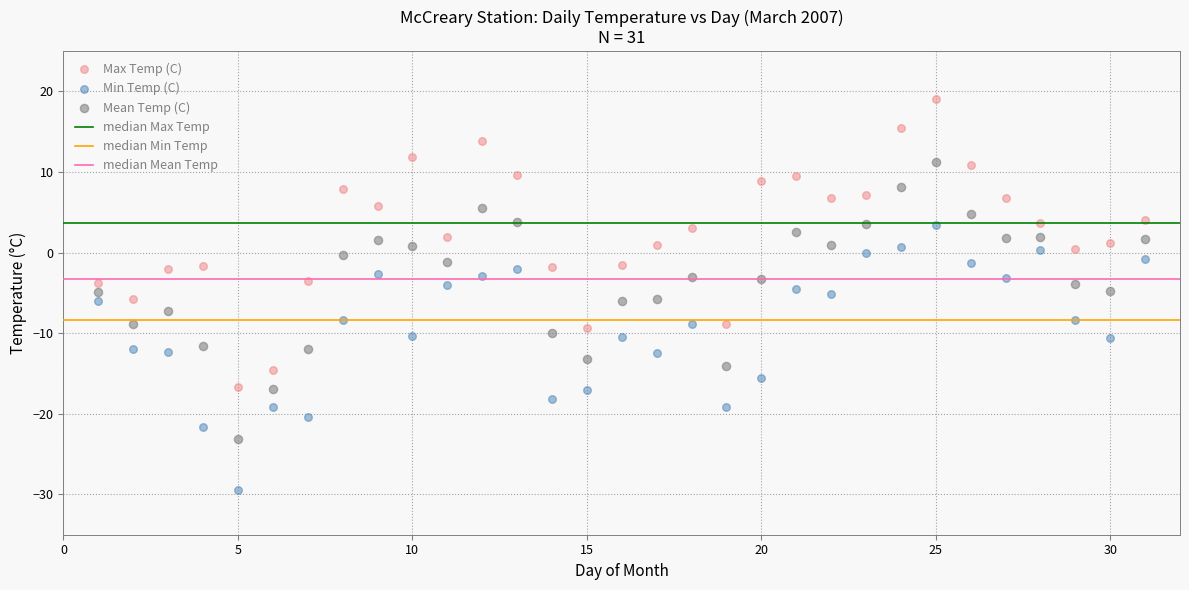

Which series contains the lowest Y value?

Min Temp (C)